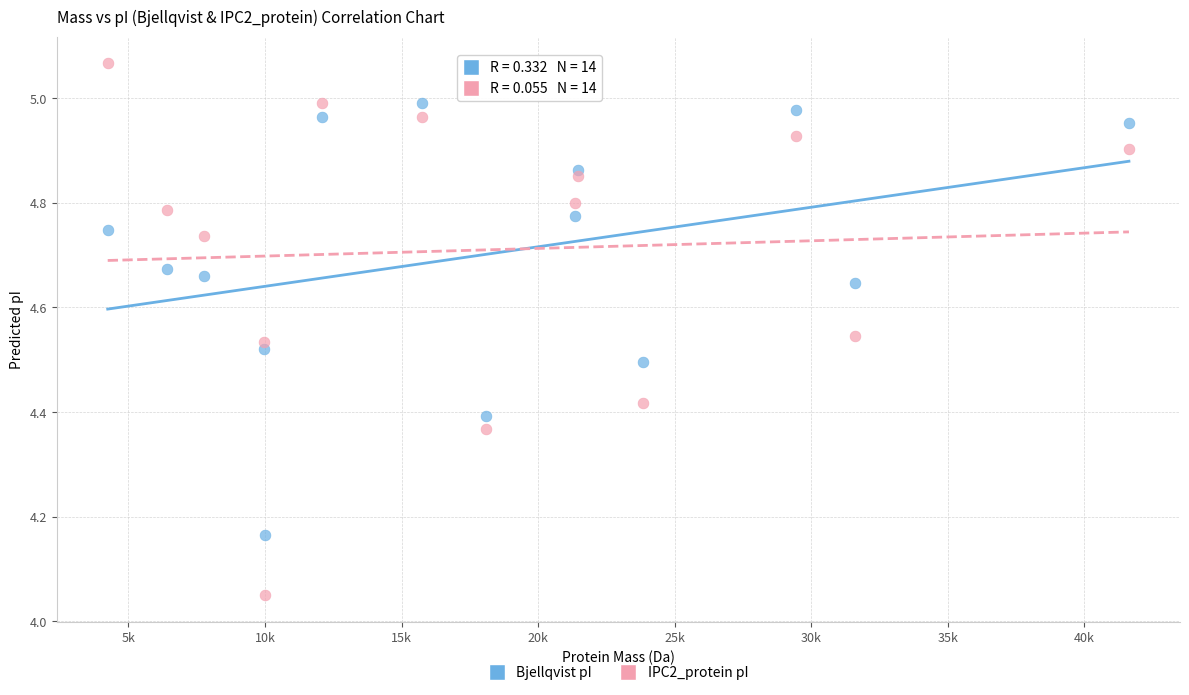

Which series has the widest spread of Y values?

IPC2_protein pI